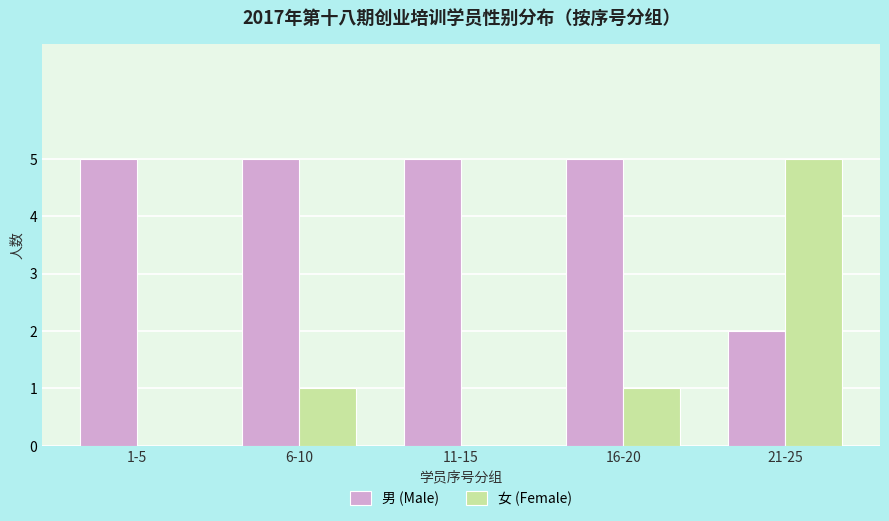

How many distinct data groups are displayed?

2